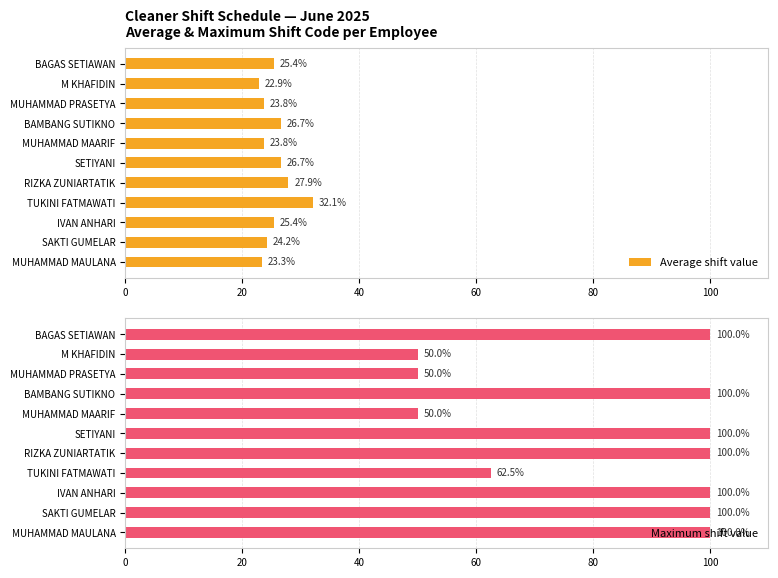

Does the chart contain stacked bars?

No